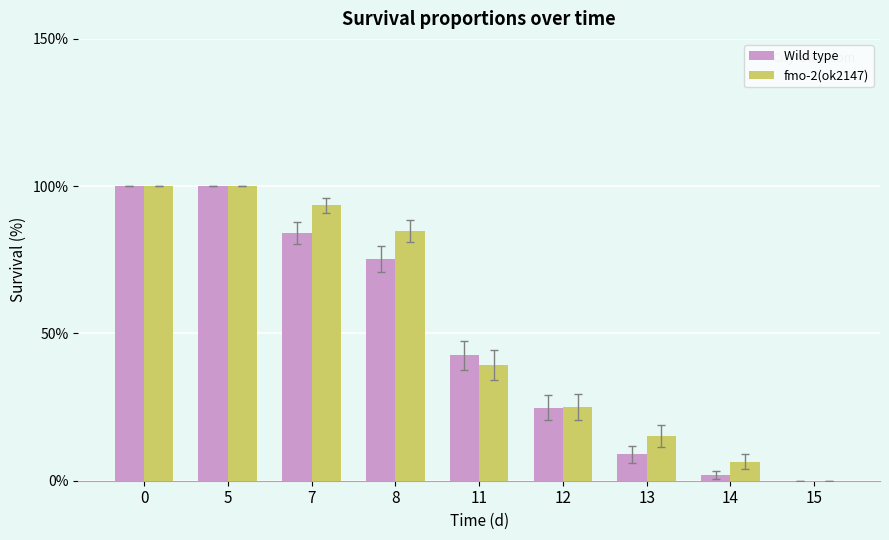

Reading left to right, transcribe all the data shown in this chart.

Wild type: 0=100.0	5=100.0	7=84.2	8=75.2	11=42.6	12=24.8	13=8.9	14=2.0	15=0.0
fmo-2(ok2147): 0=100.0	5=100.0	7=93.5	8=84.8	11=39.1	12=25.0	13=15.2	14=6.5	15=0.0